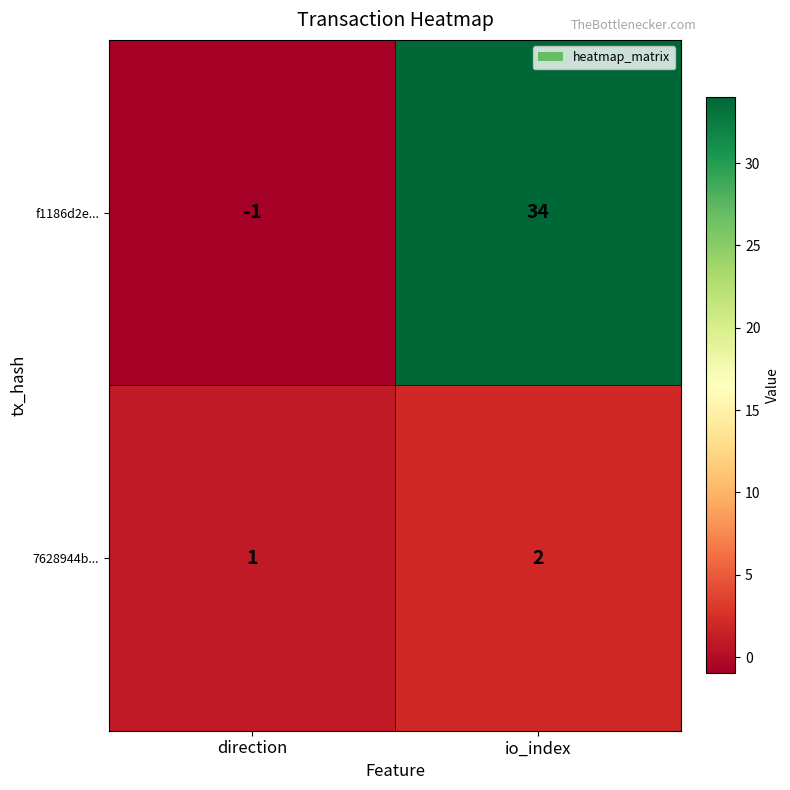

Count the number of data series in this chart.

2